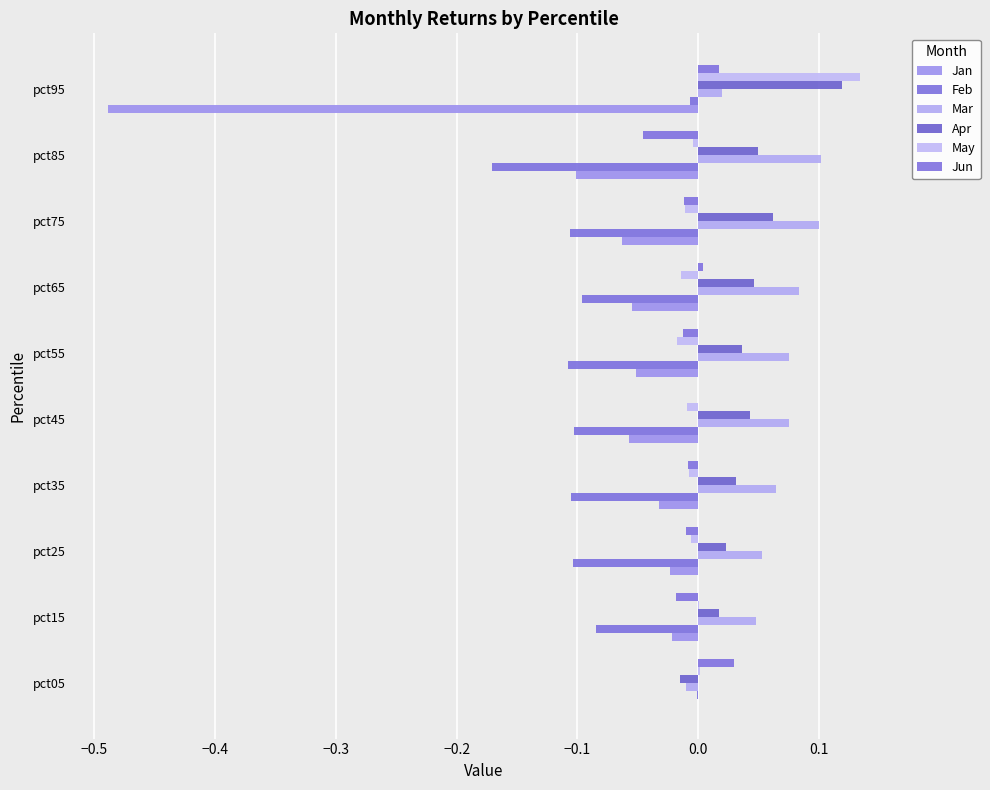

How many categories are shown in the chart?

10